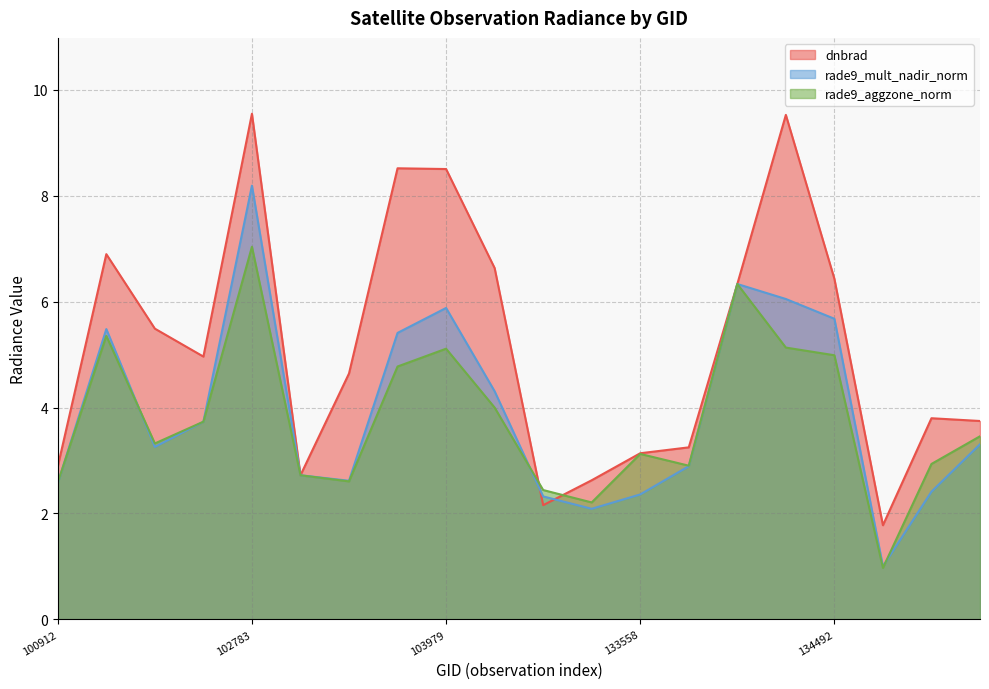

Which has a higher value, 102774 or 100912?

102774